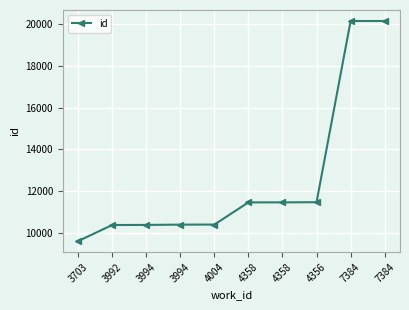

Rank the categories by value from lowest to highest.

3703, 3992, 3994, 3994, 4004, 4358, 4358, 4356, 7384, 7384